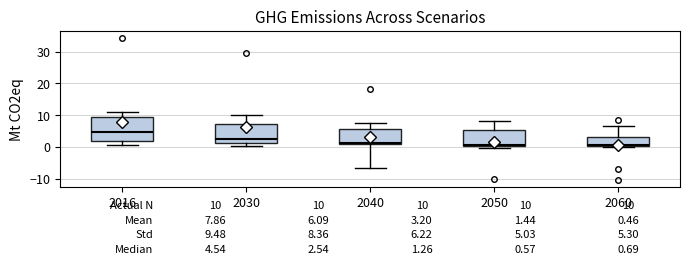

Comparing the boxes themselves (not the whiskers), which one is the tallest?

2016